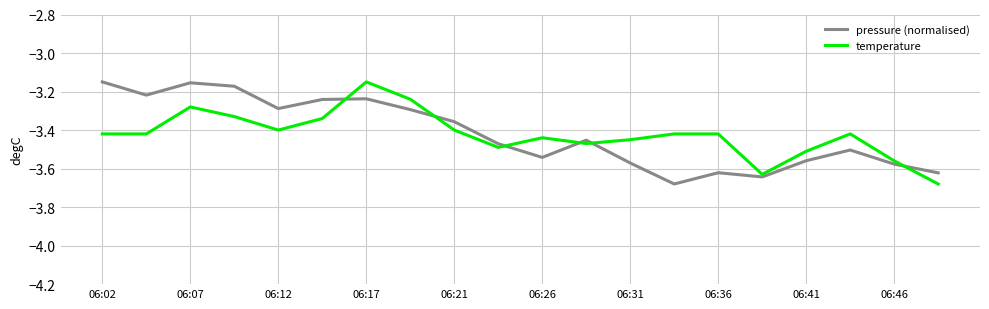

What are all the series names shown in the legend?

pressure (normalised), temperature